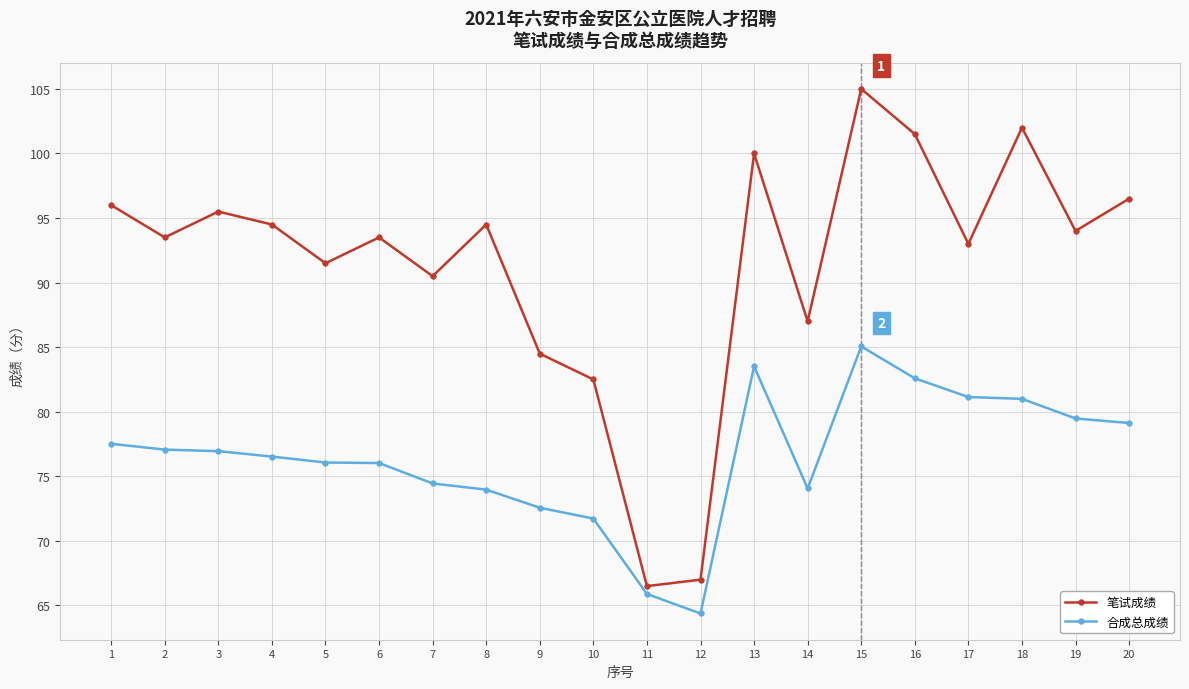

Which series has the largest range (max minus min)?

笔试成绩